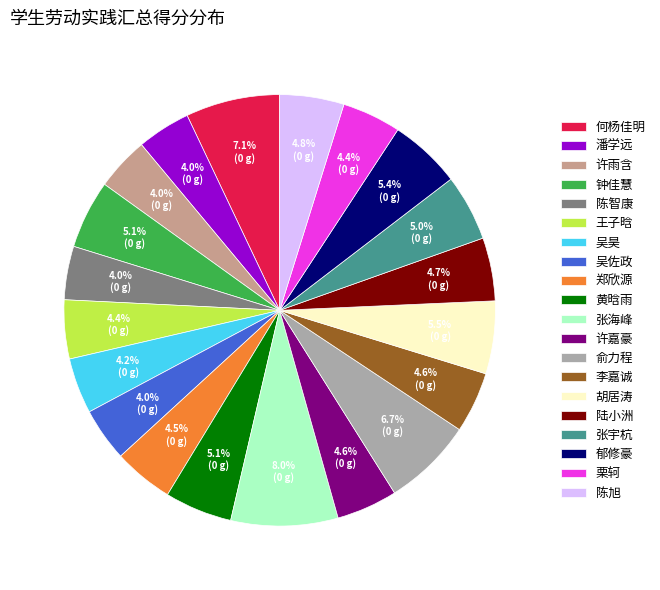

Is it true that 何杨佳明 is 7% of the pie?

True